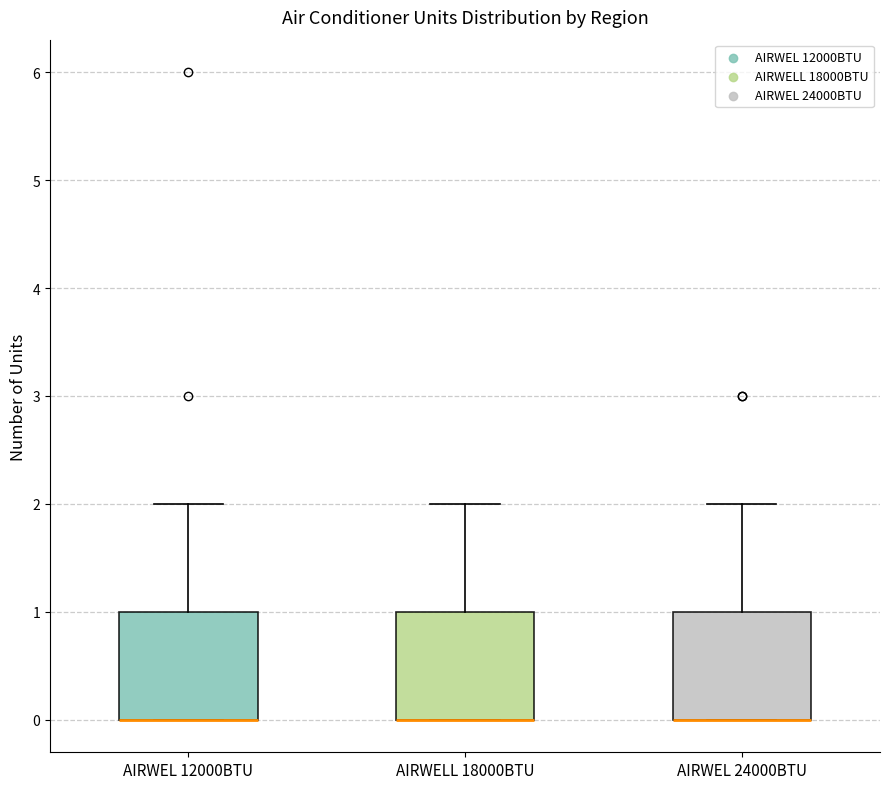

Reading left to right, read every box against the y-axis: the position of its median line, the range the box covers, and the ends of its whiskers. The values are not printed on the chart, so give them approximately, as read against the axis.

AIRWEL 12000BTU: median 0 (drawn on the box's lower edge), box 0 to 1, whiskers 0 to 2
AIRWELL 18000BTU: median 0 (drawn on the box's lower edge), box 0 to 1, whiskers 0 to 2
AIRWEL 24000BTU: median 0 (drawn on the box's lower edge), box 0 to 1, whiskers 0 to 2